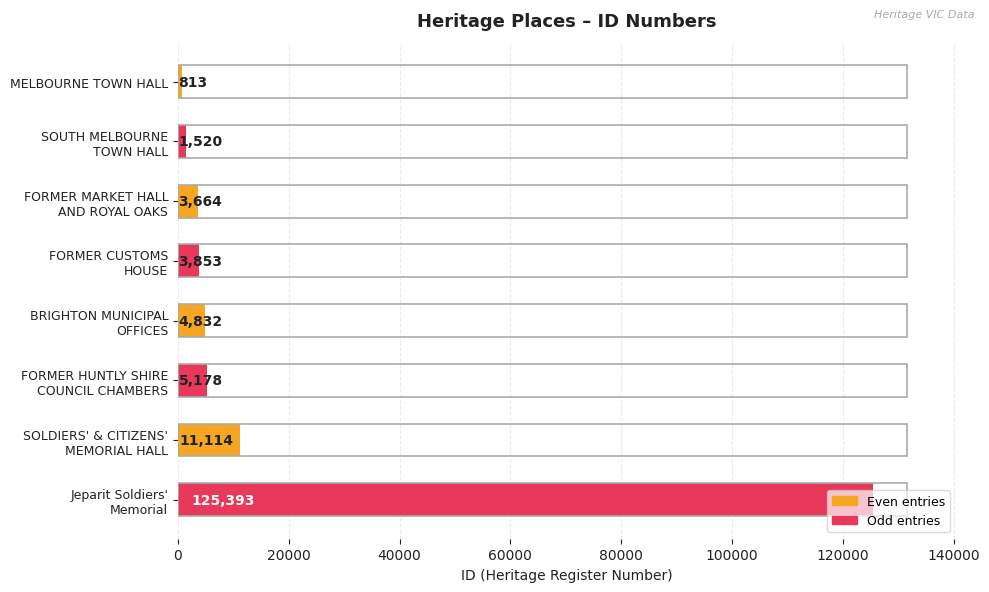

How many data points does each series have?

8